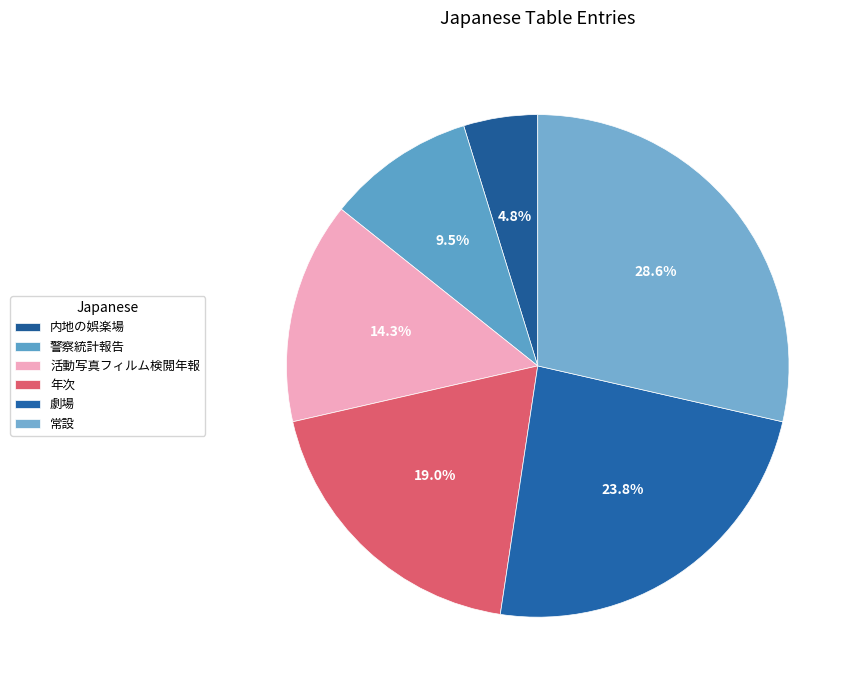

Which category has the biggest portion of the pie?

常設